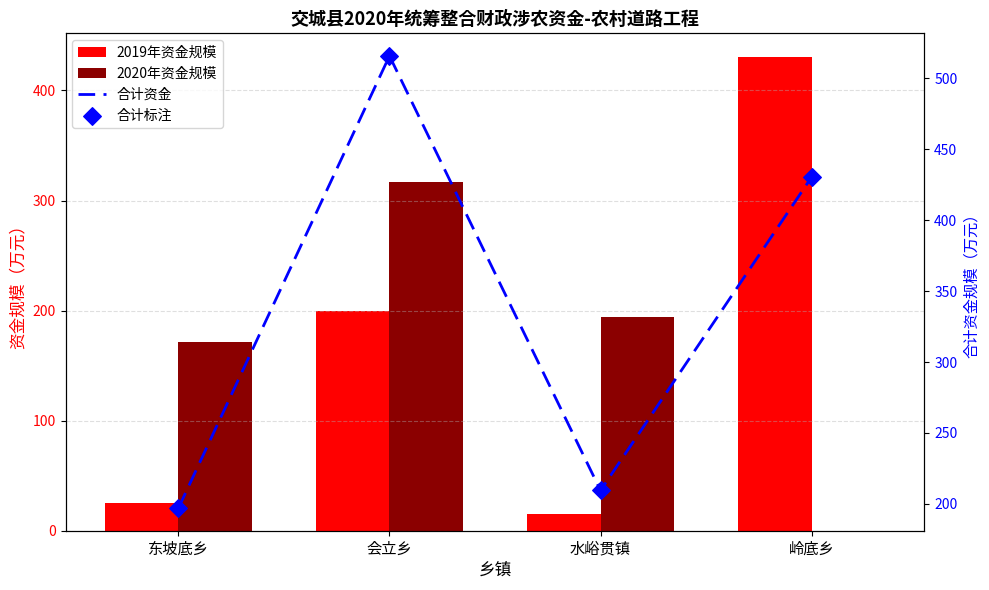

Is the value of 合计资金 at 水峪贯镇 greater than the value of 合计标注 at 岭底乡?

No